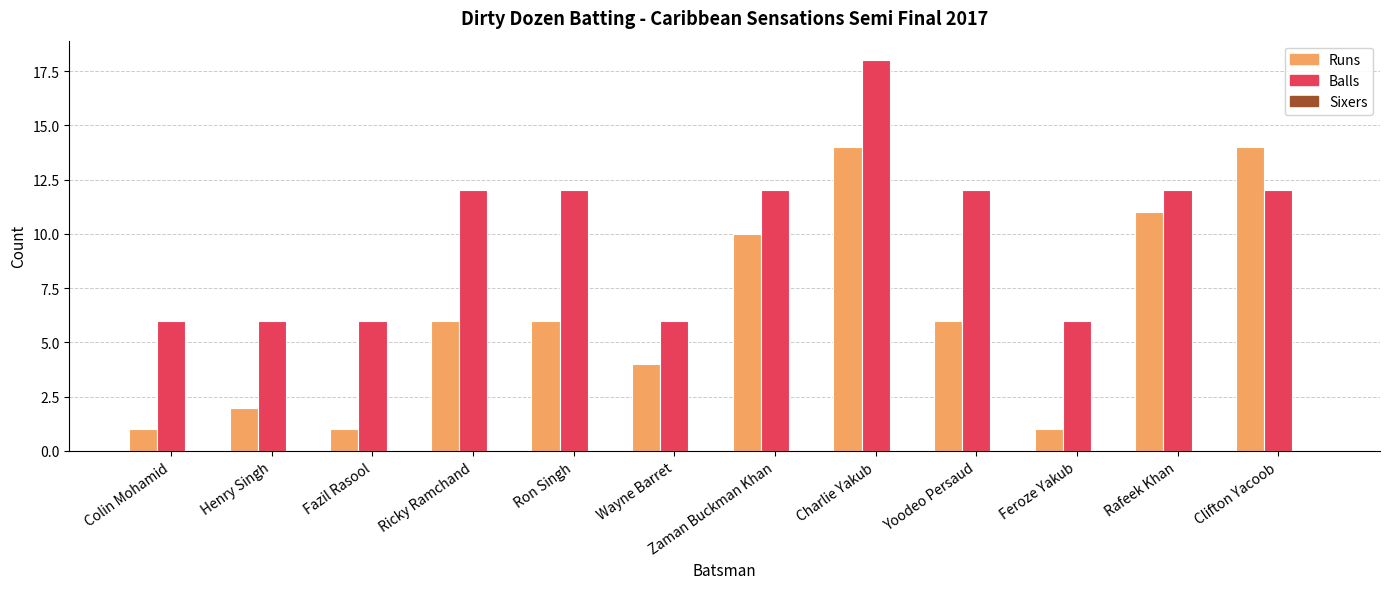

The value of Runs at Colin Mohamid is 1. True or false?

True